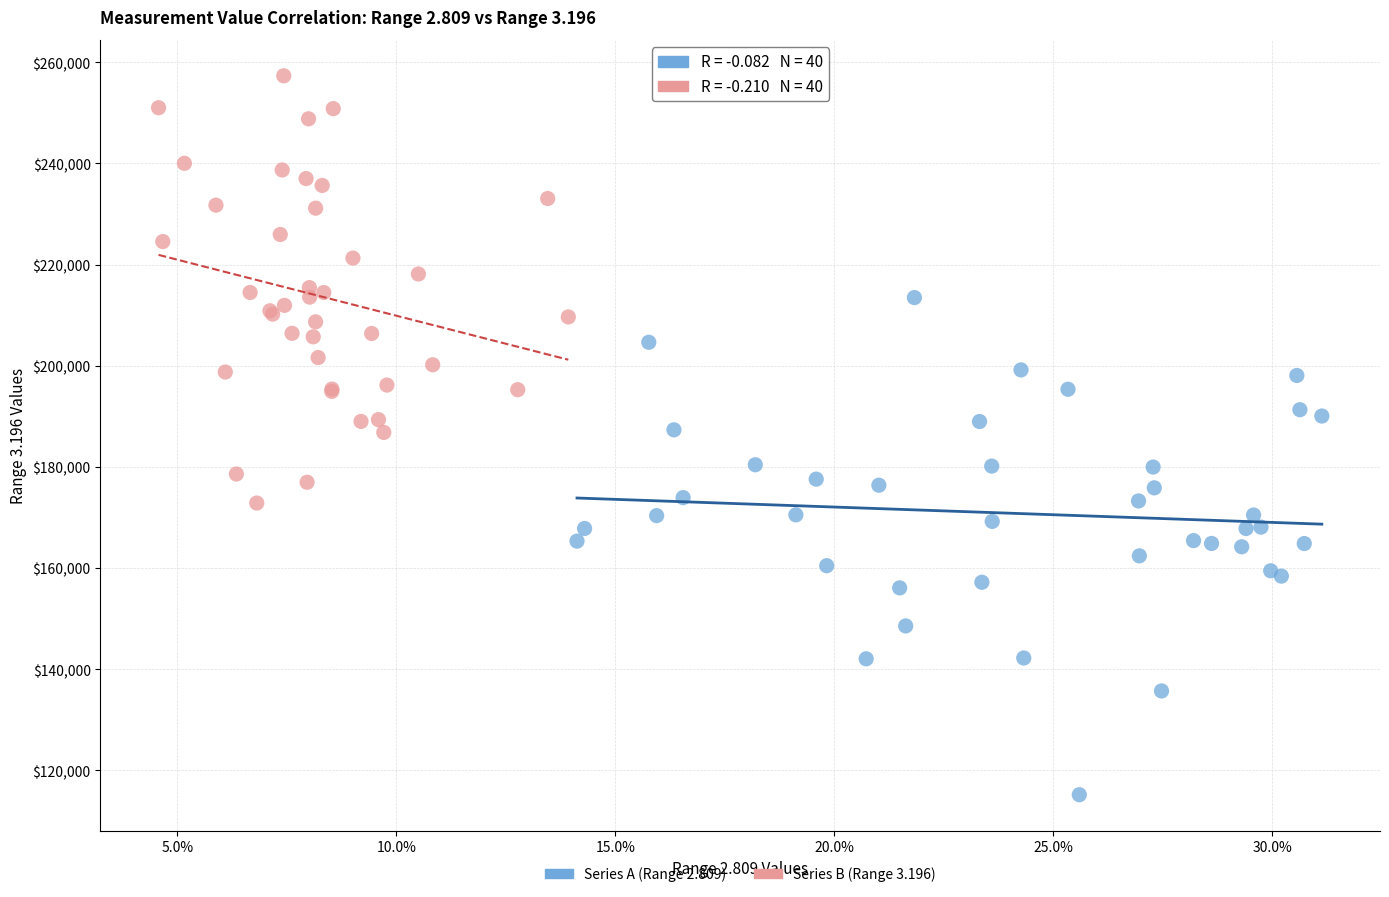

Which series contains the highest Y value?

Series B (Range 3.196)